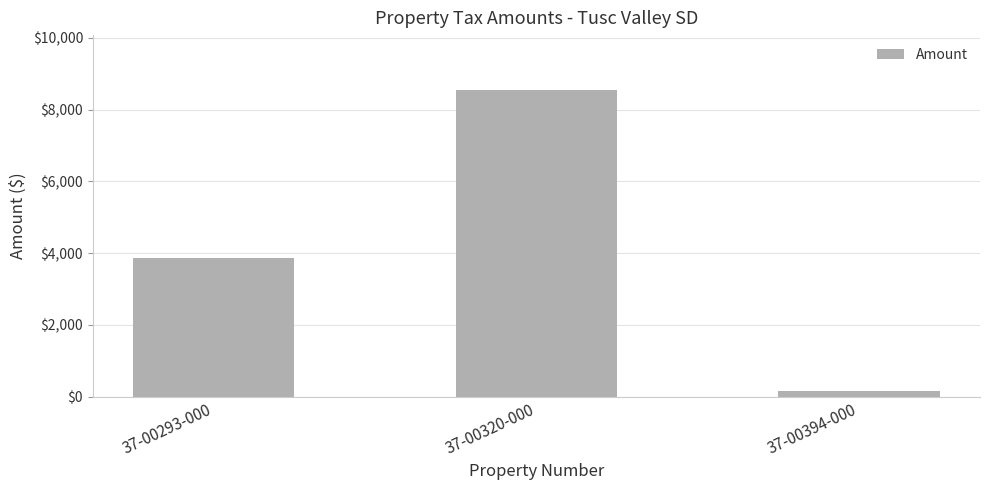

What is the greatest value displayed?

8543.2